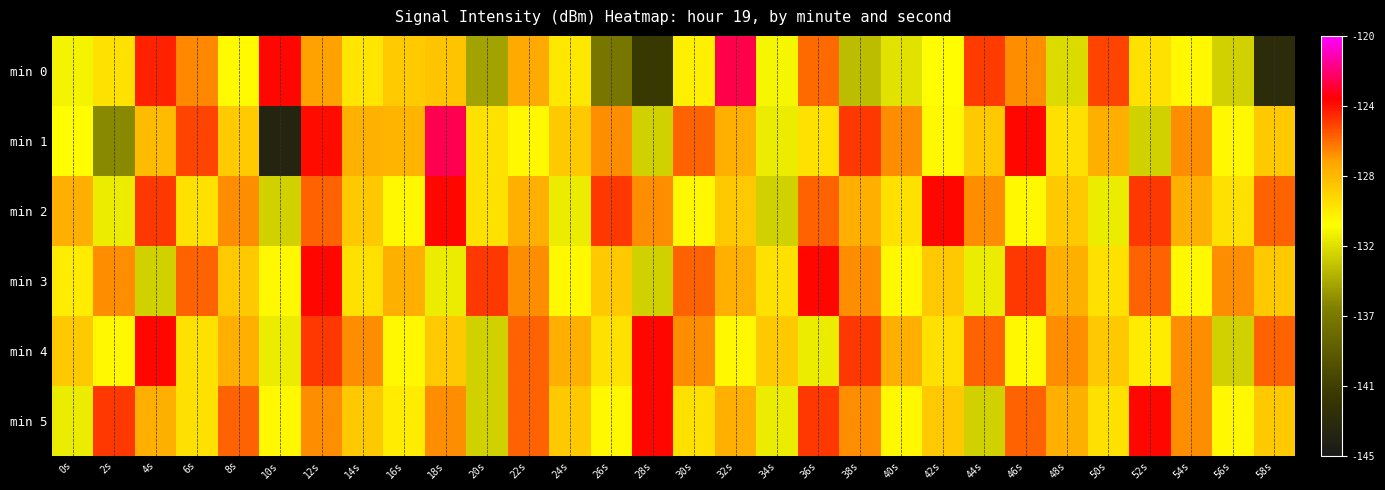

What is the spread (max minus min) of values at 20s?

9.9